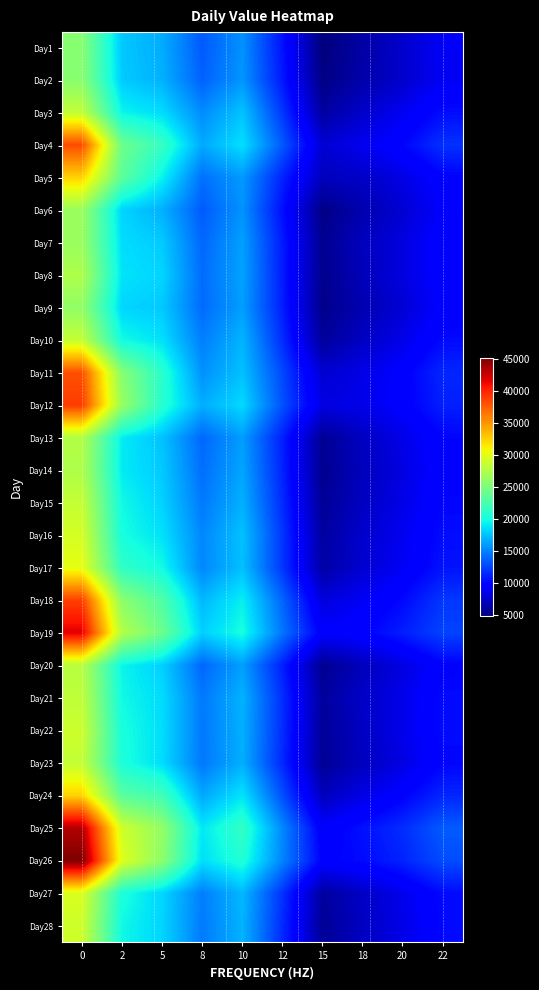

What is the difference between the highest and lowest values at 12?

4878